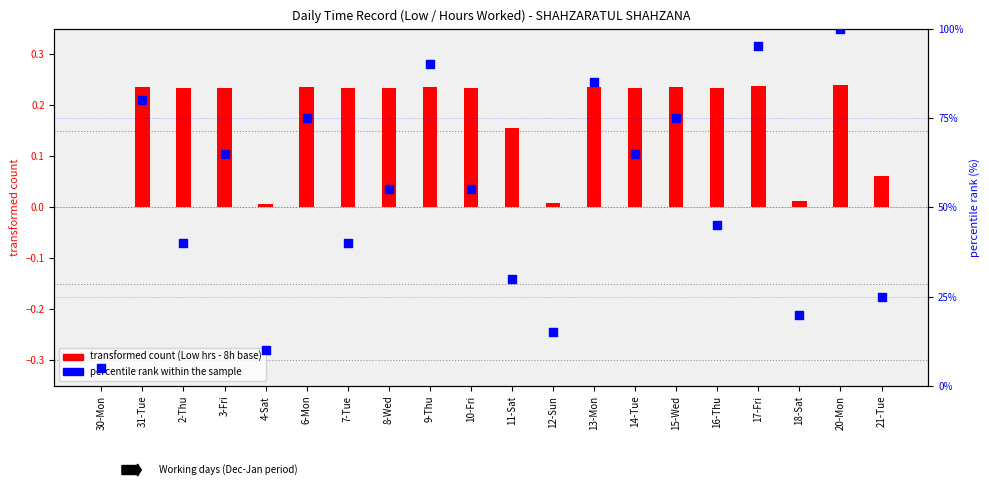

Which series has the largest total across all categories?

percentile rank within the sample